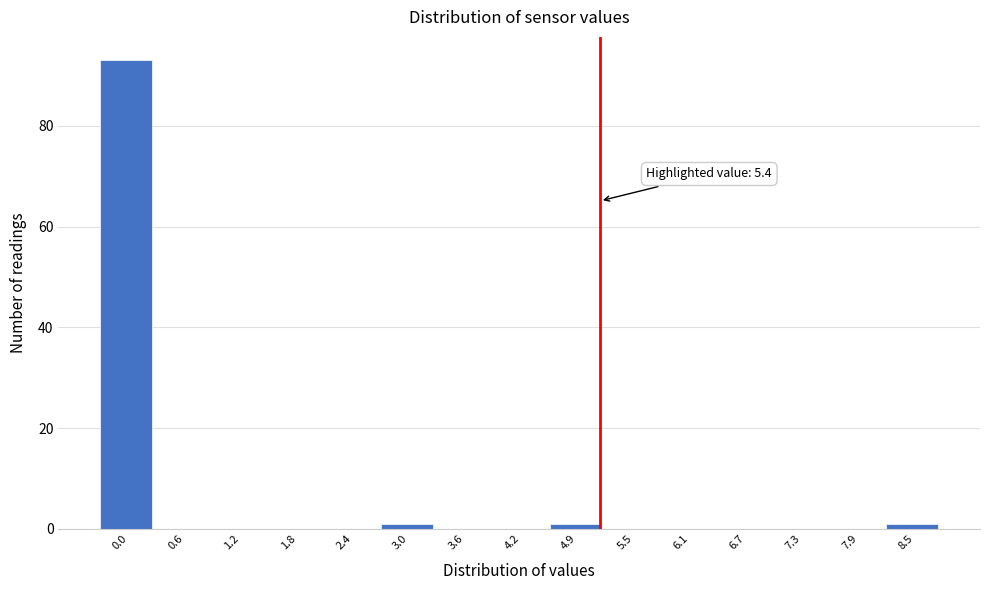

Reading left to right, transcribe all the data shown in this chart.

0.0=93	0.6=0	1.2=0	1.8=0	2.4=0	3.0=1	3.6=0	4.2=0	4.9=1	5.5=0	6.1=0	6.7=0	7.3=0	7.9=0	8.5=1